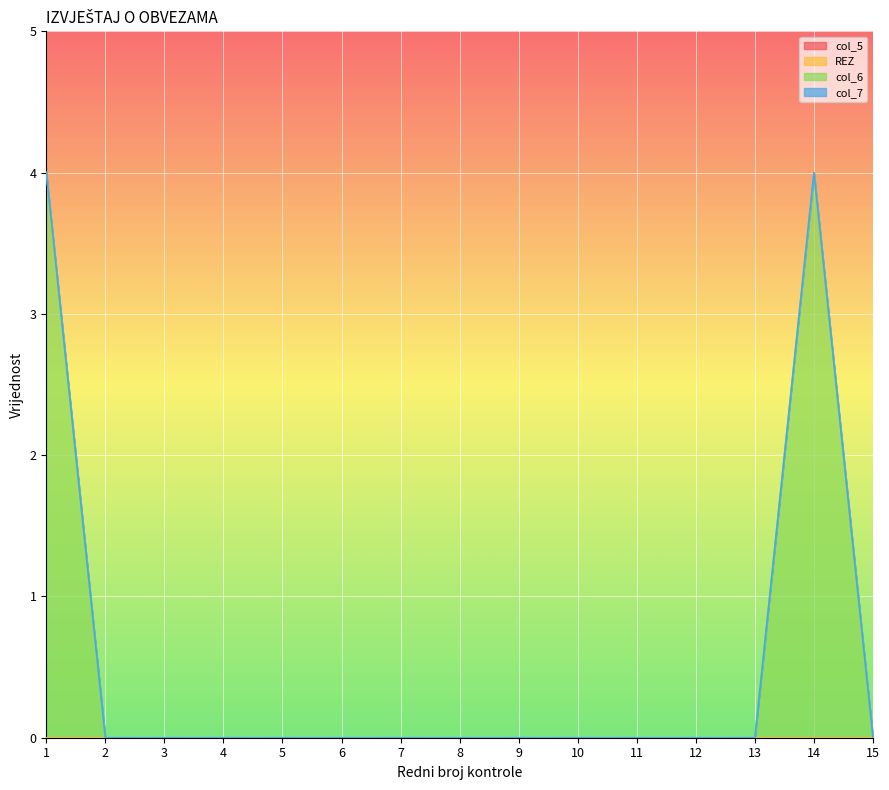

Is it true that col_7 equals 0 at 11?

True